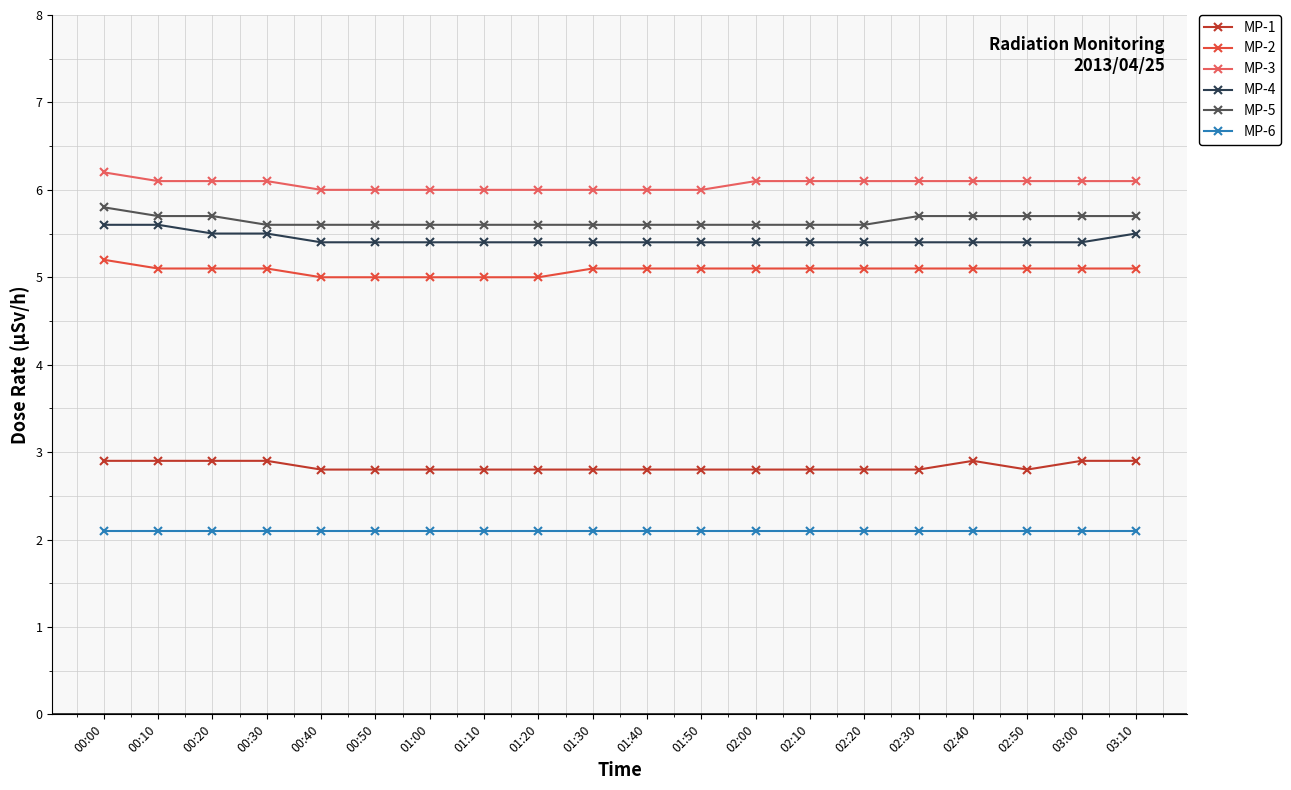

What is the spread (max minus min) of values at 02:00?

4.0